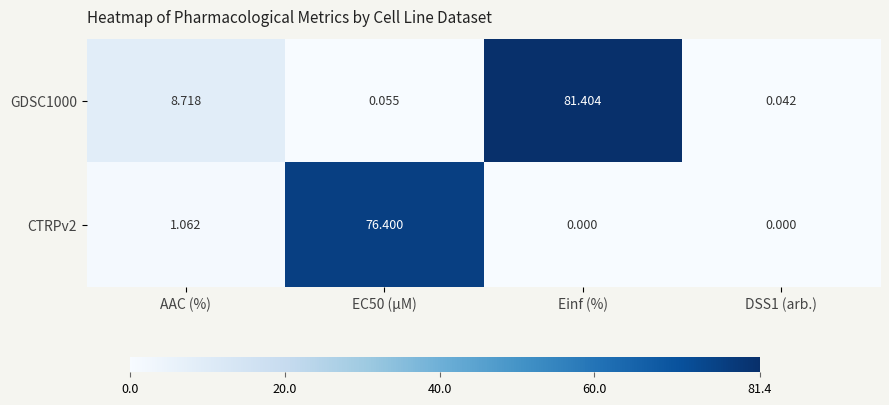

At which label does CTRPv2 first exceed 1?

AAC (%)